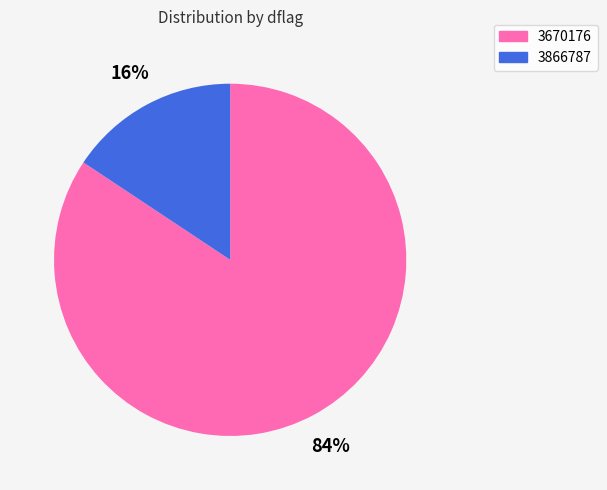

What is the largest slice in the pie chart?

3670176